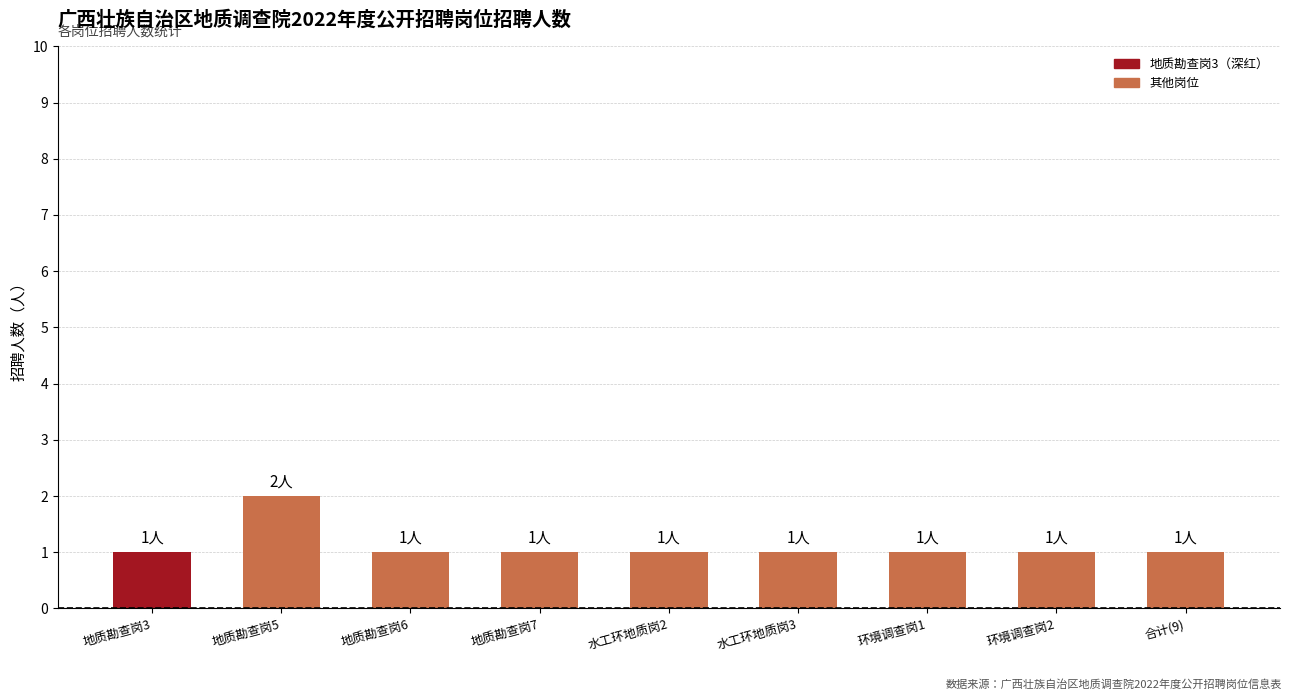

What is the maximum value shown in the chart?

2